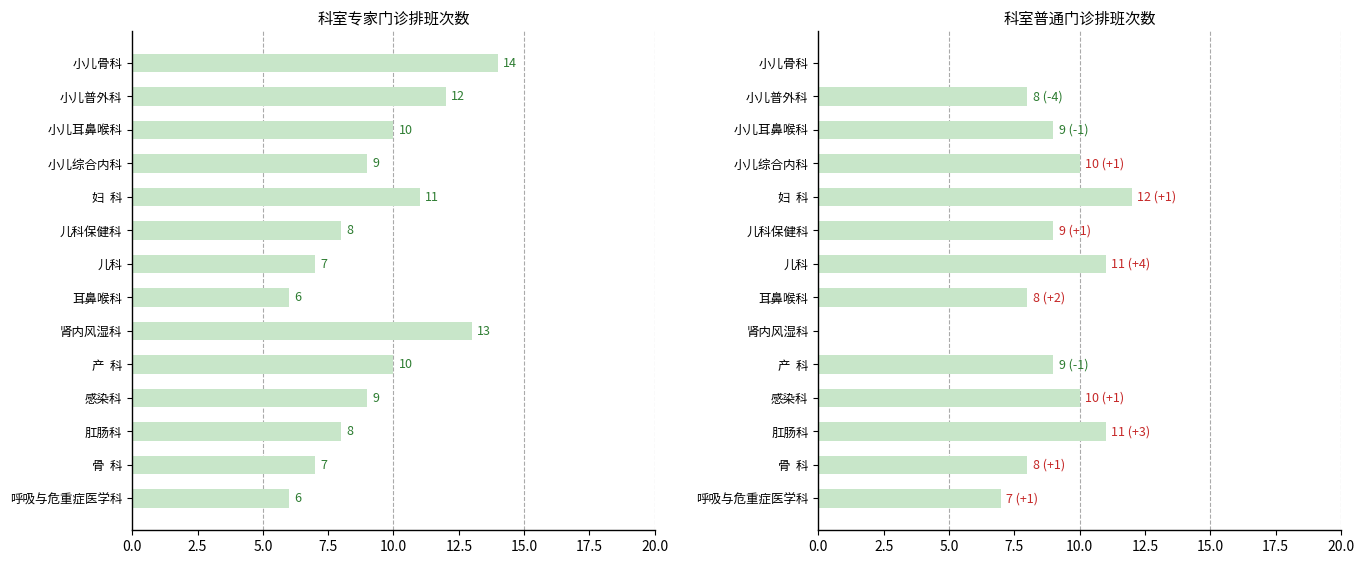

List the series in order of their peak value, lowest first.

普通门诊, 专家门诊